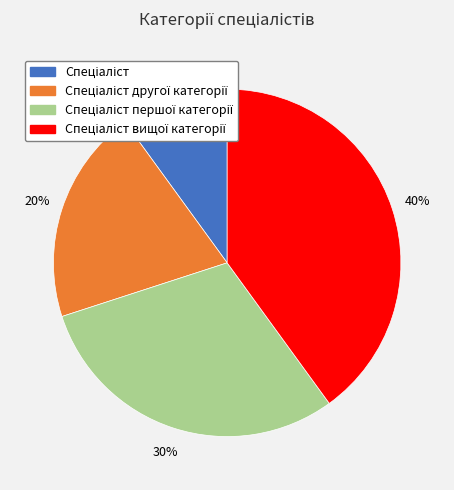

To the nearest percent, what is the difference between the largest and smallest slice percentages?

30%